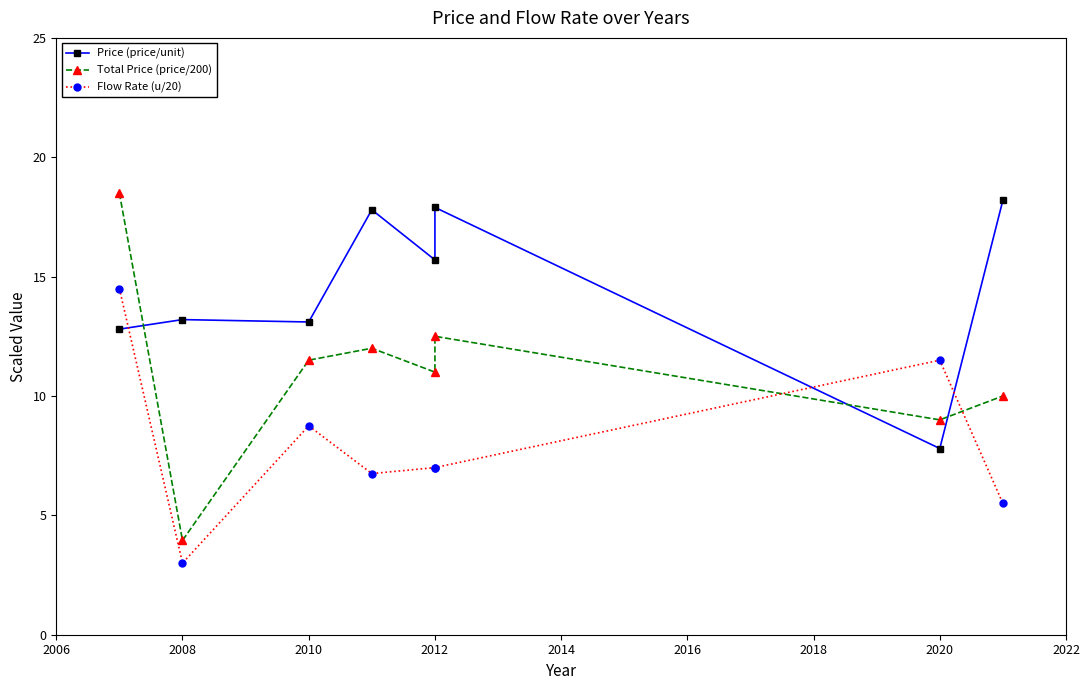

Which has a higher value, 2008 or 2020?

2008